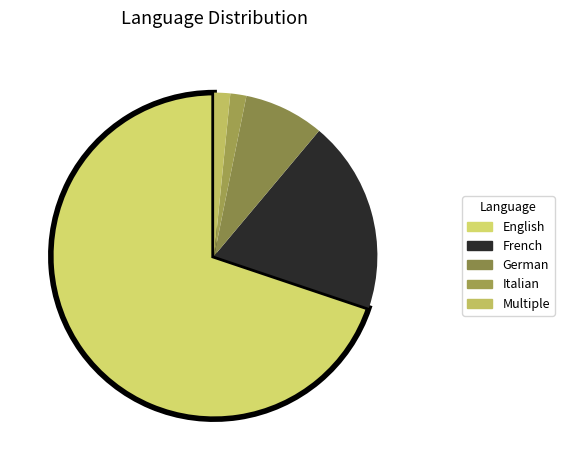

How many slices are in this pie chart?

5